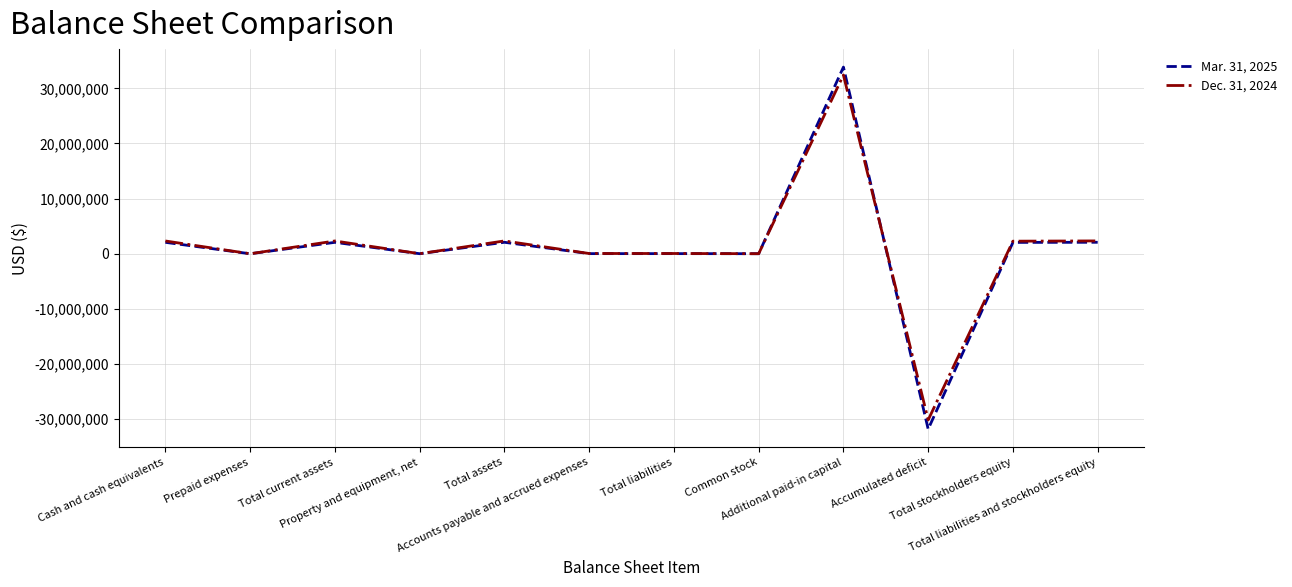

At which label does Dec. 31, 2024 first exceed 2282145?

Cash and cash equivalents